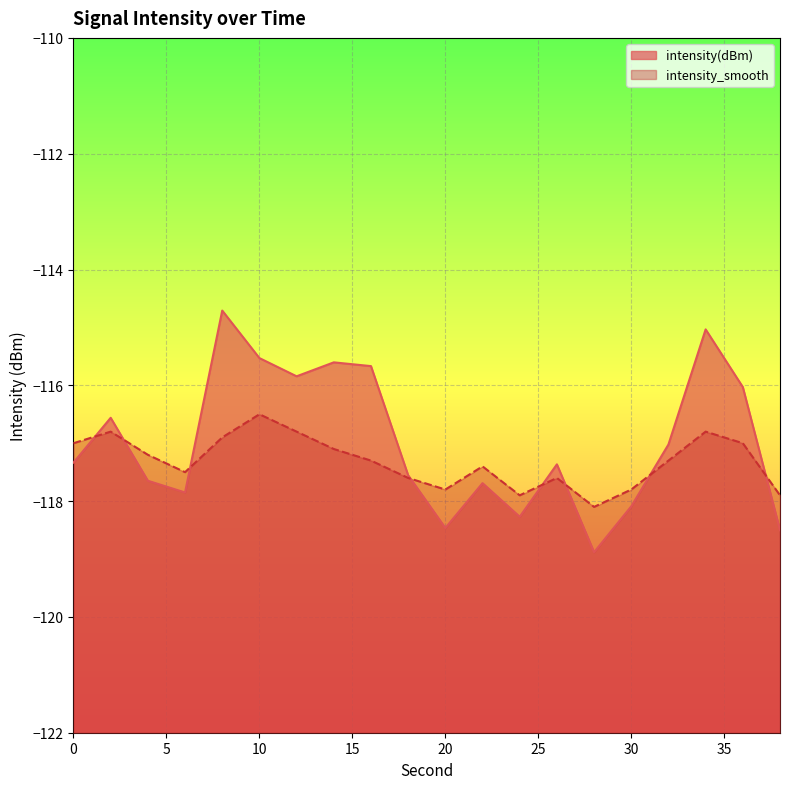

Reading left to right, what are all the values shown in this chart?

intensity(dBm): -117.3	-116.6	-117.6	-117.9	-114.7	-115.5	-115.8	-115.6	-115.7	-117.6	-118.5	-117.7	-118.3	-117.4	-118.9	-118.1	-117.0	-115.0	-116.0	-118.5
intensity_smooth: -117.0	-116.8	-117.2	-117.5	-116.9	-116.5	-116.8	-117.1	-117.3	-117.6	-117.8	-117.4	-117.9	-117.6	-118.1	-117.8	-117.3	-116.8	-117.0	-117.9